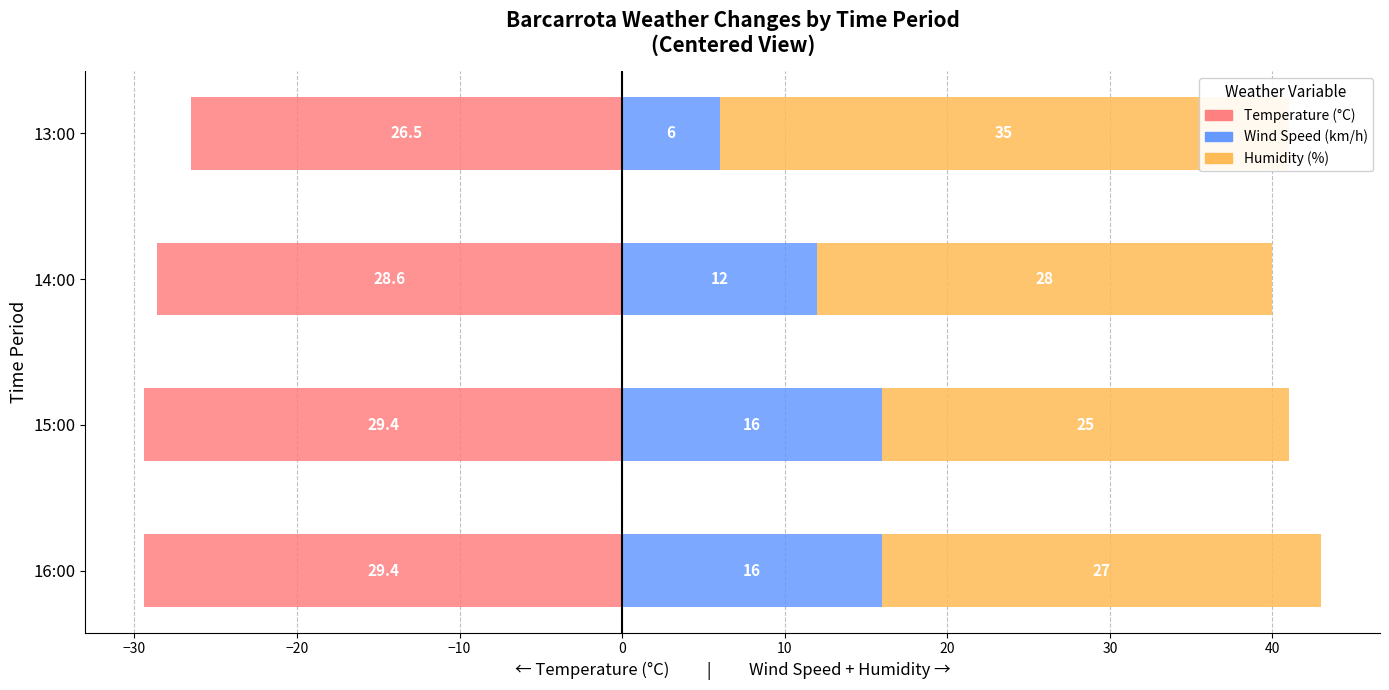

Read the Temperature (°C) value at 15:00.

-29.4